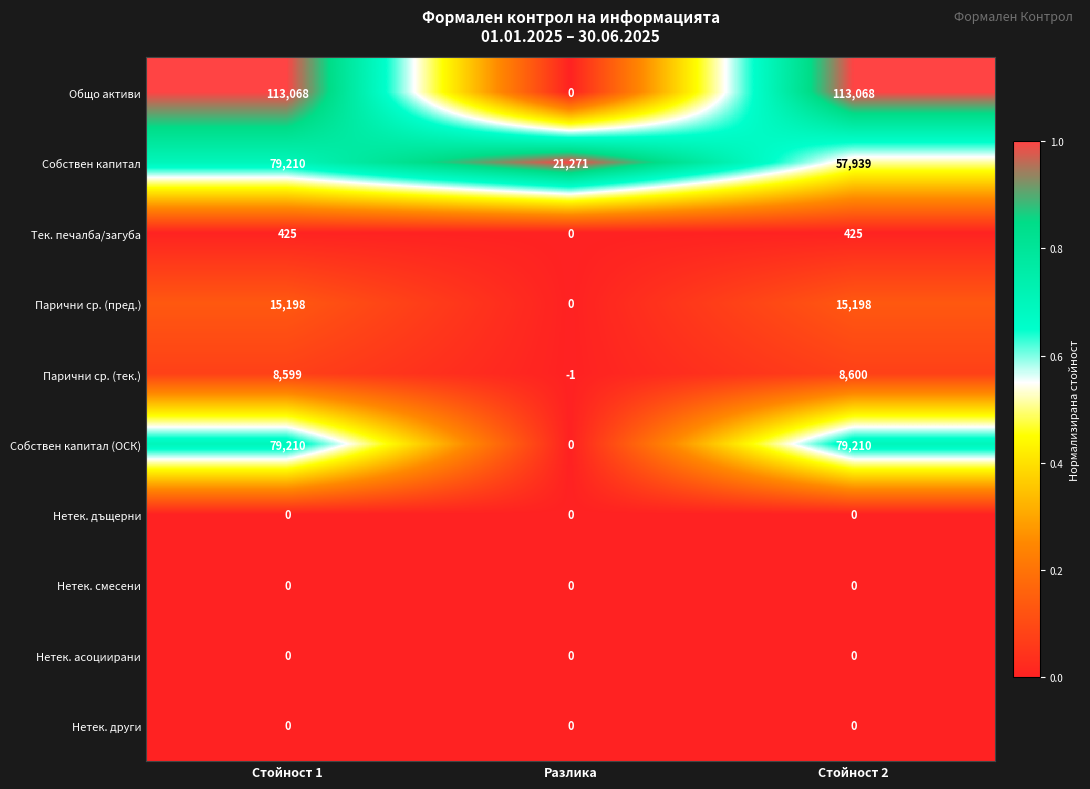

What is the total value across all series at Стойност 1?

295710